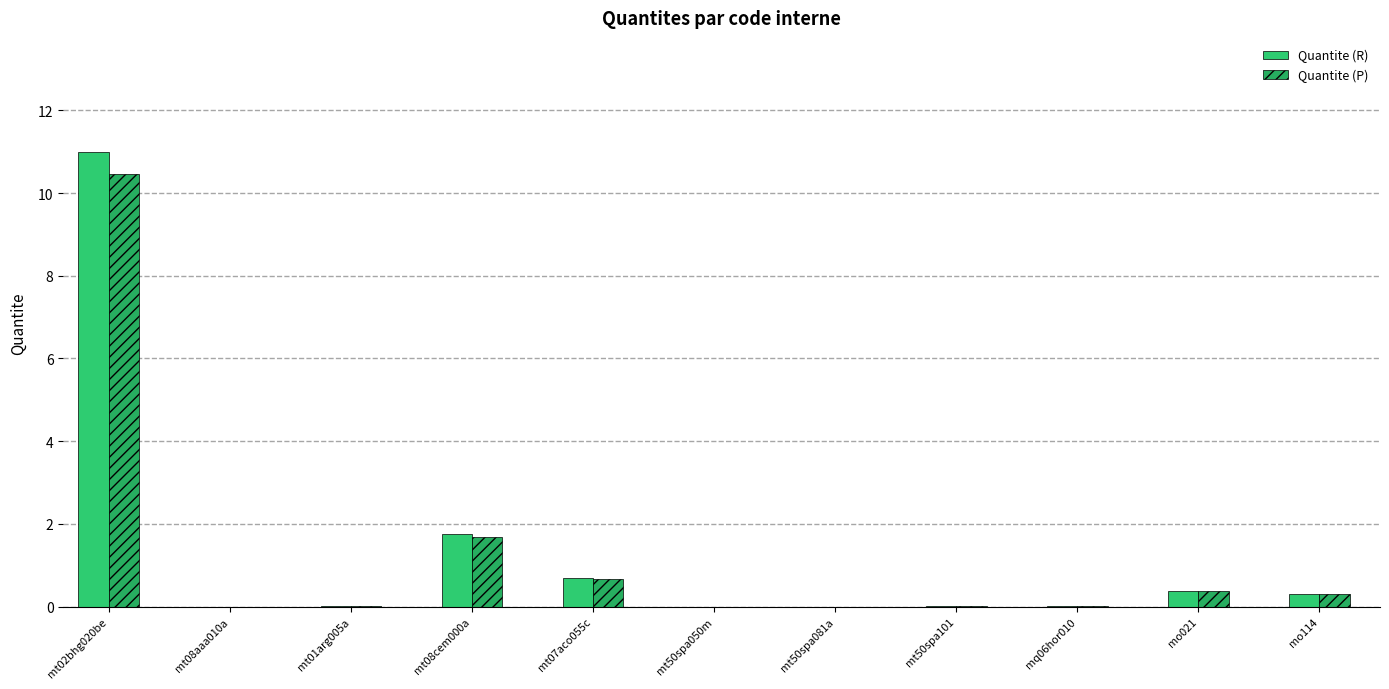

At which category does the chart reach its peak across all series?

mt02bhg020be